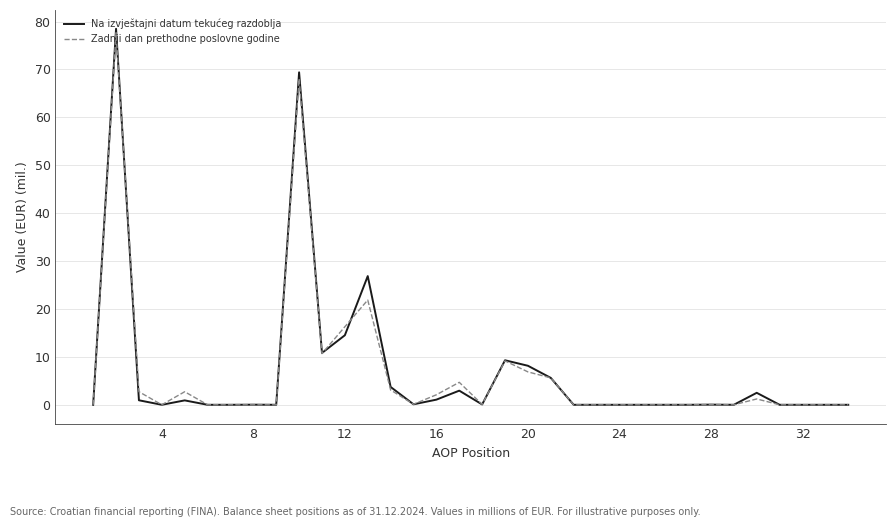

What is the greatest value displayed?

78.5